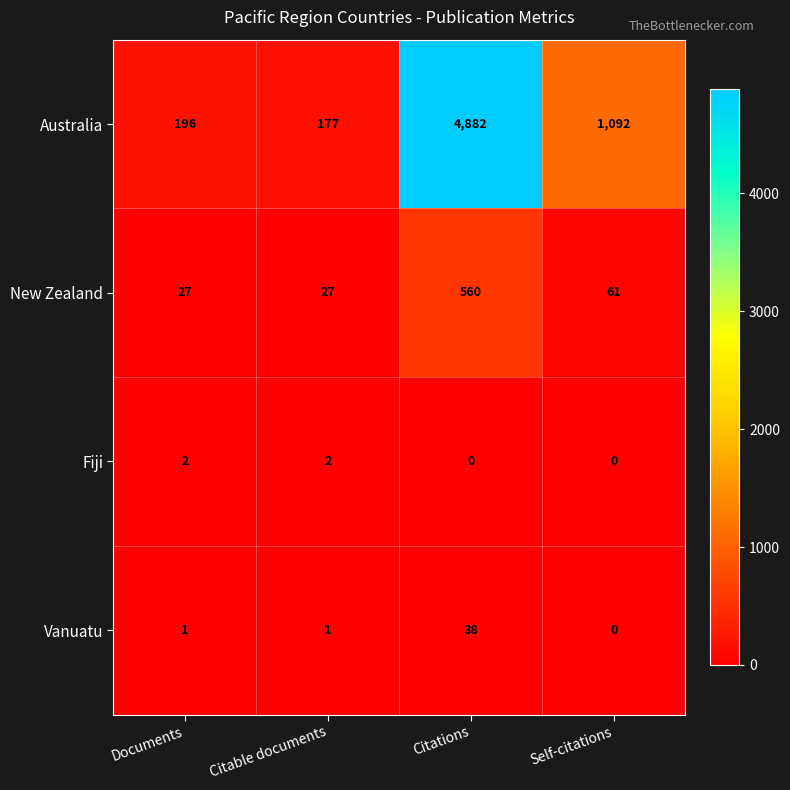

Count the number of categories in the chart.

4